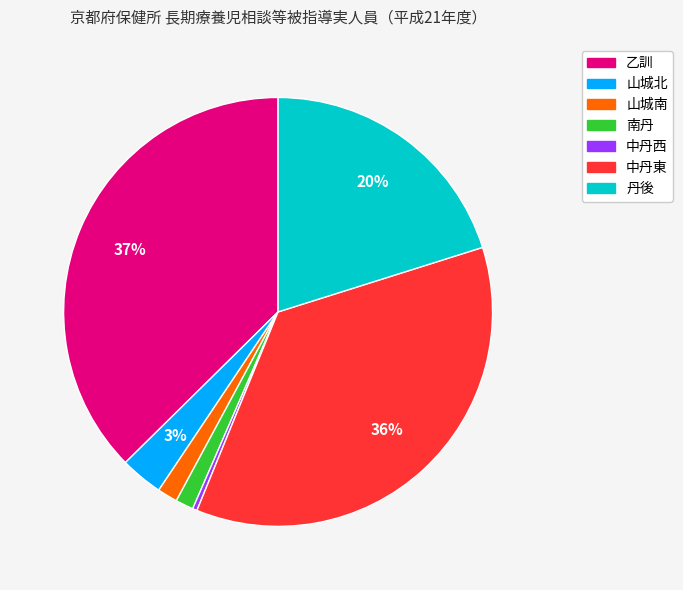

Which has a higher value, 山城北 or 南丹?

山城北